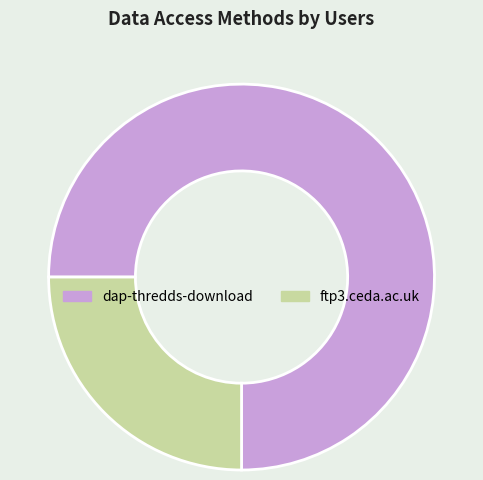

Which category has the smallest portion of the pie?

ftp3.ceda.ac.uk